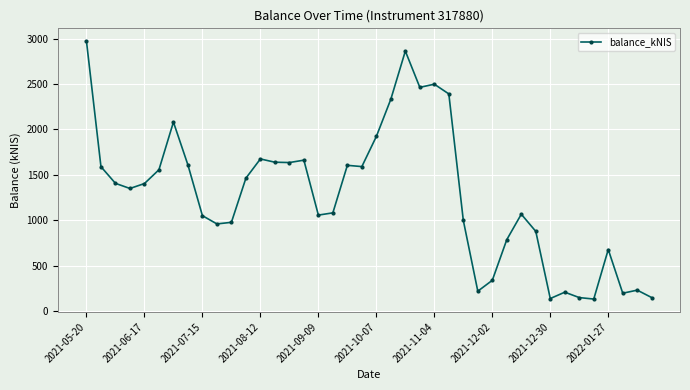

What is the difference between the maximum and minimum values?

2838.3